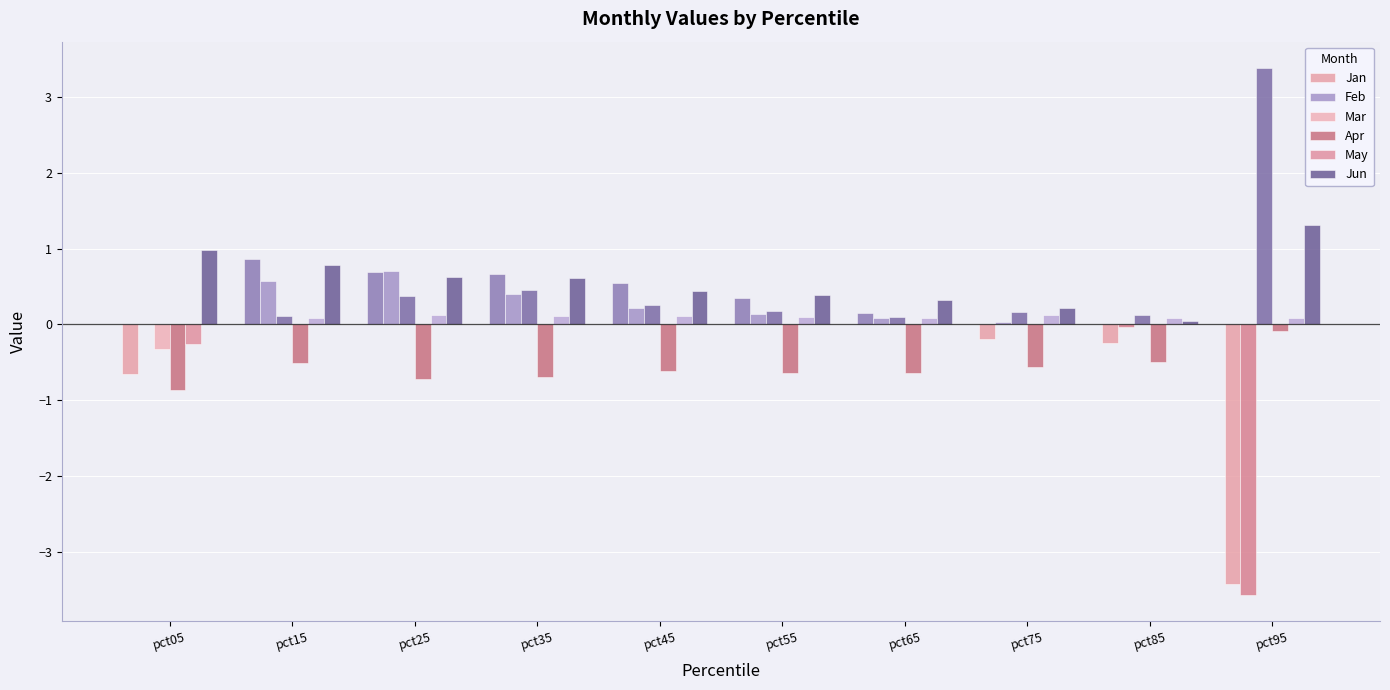

Which category has the highest value across all series?

pct95